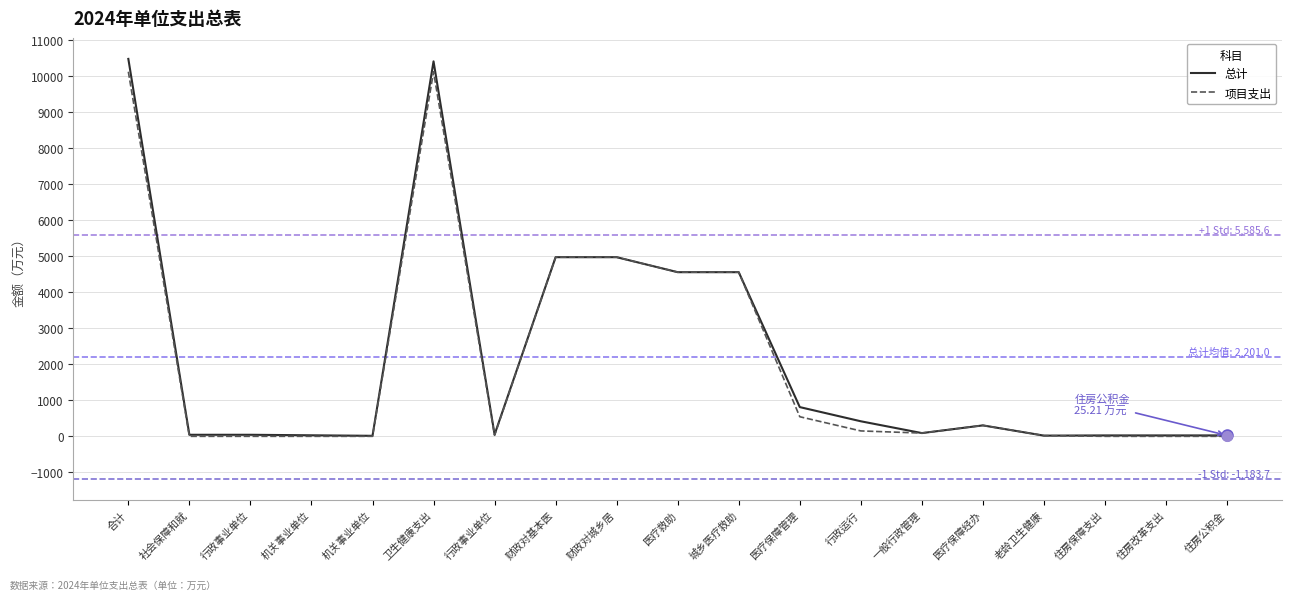

At which category is the sum across all series the highest?

合计